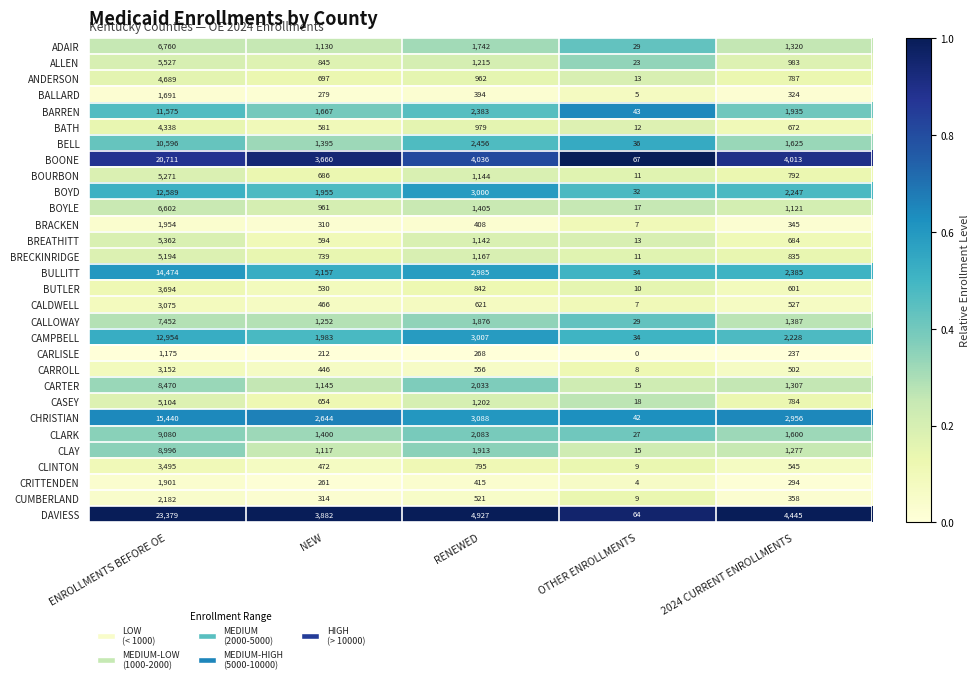

What is the average value of the BALLARD series?

539